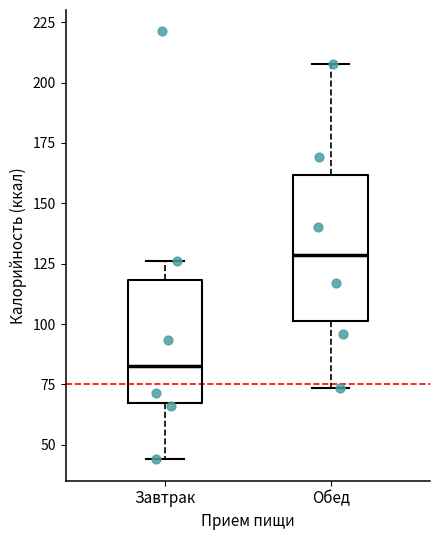

Reading left to right, transcribe this box plot: for each box, give where its median line is, the range the box spans, and where its two whiskers end, as read against the y-axis. The values are not printed on the chart, so give them approximately, as read against the axis.

Завтрак: median 85, box 65 to 120, whiskers 45 to 125
Обед: median 130, box 100 to 160, whiskers 75 to 210